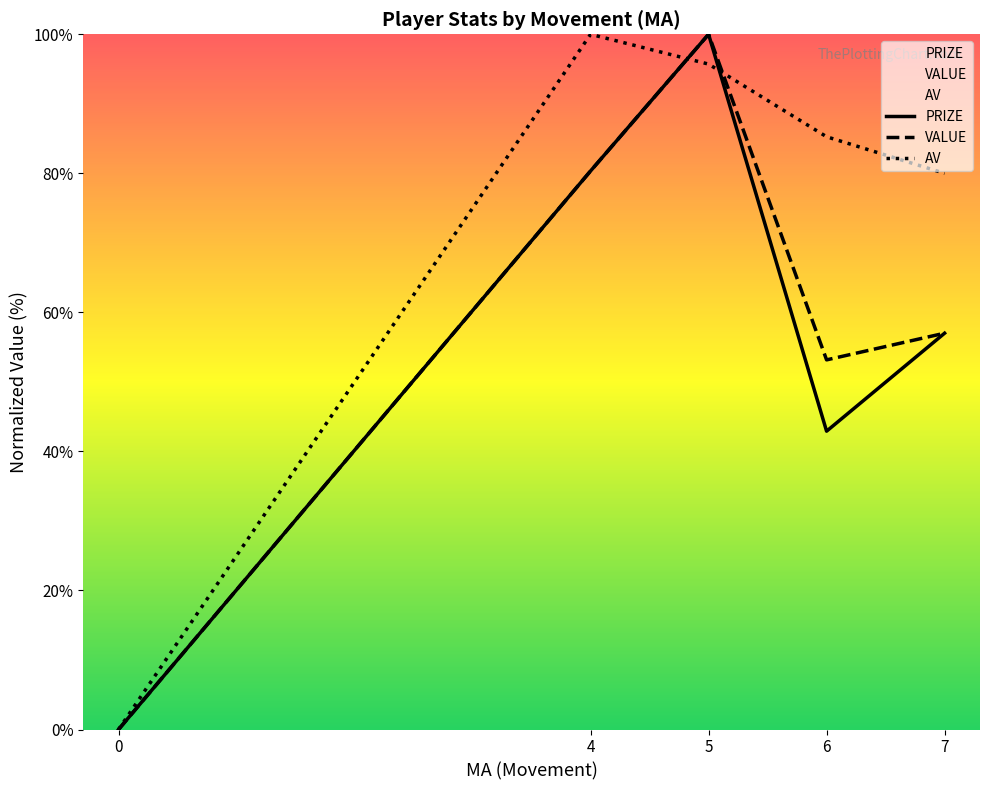

Between 0 and 7, which is larger?

7